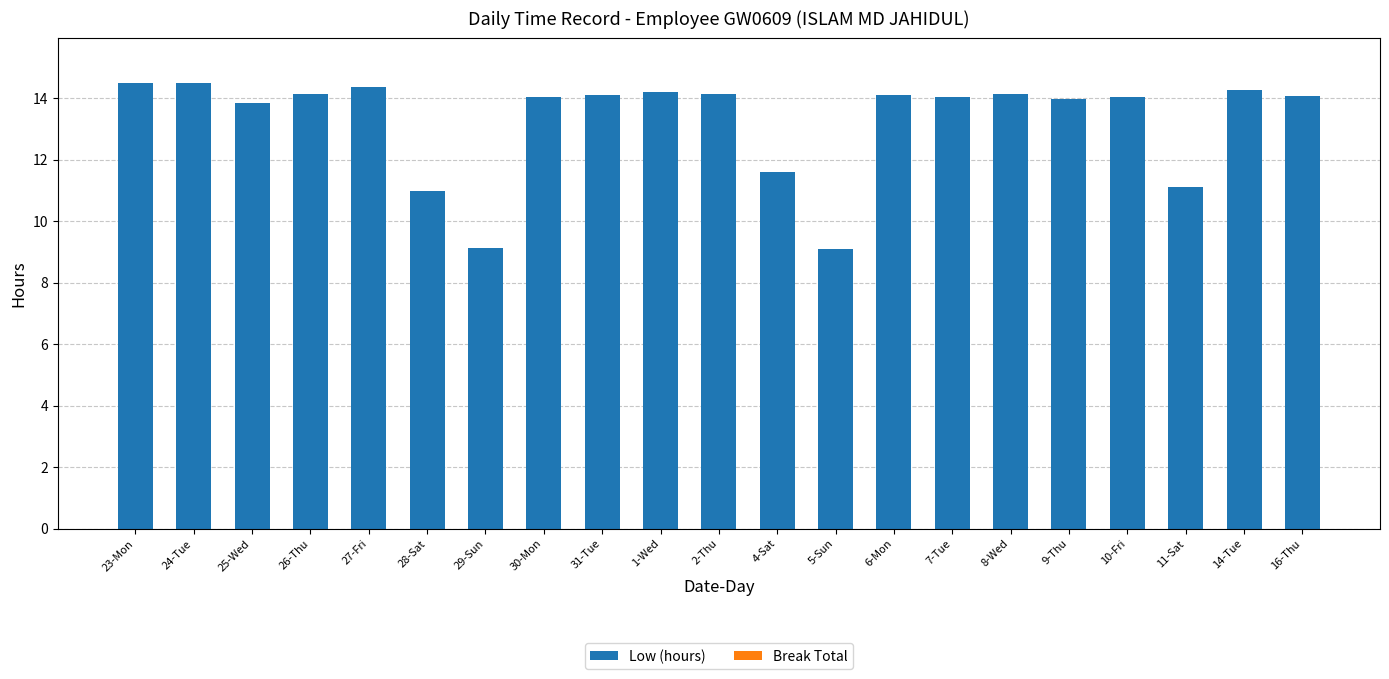

What is the change in value from 24-Tue to 9-Thu?

-0.5